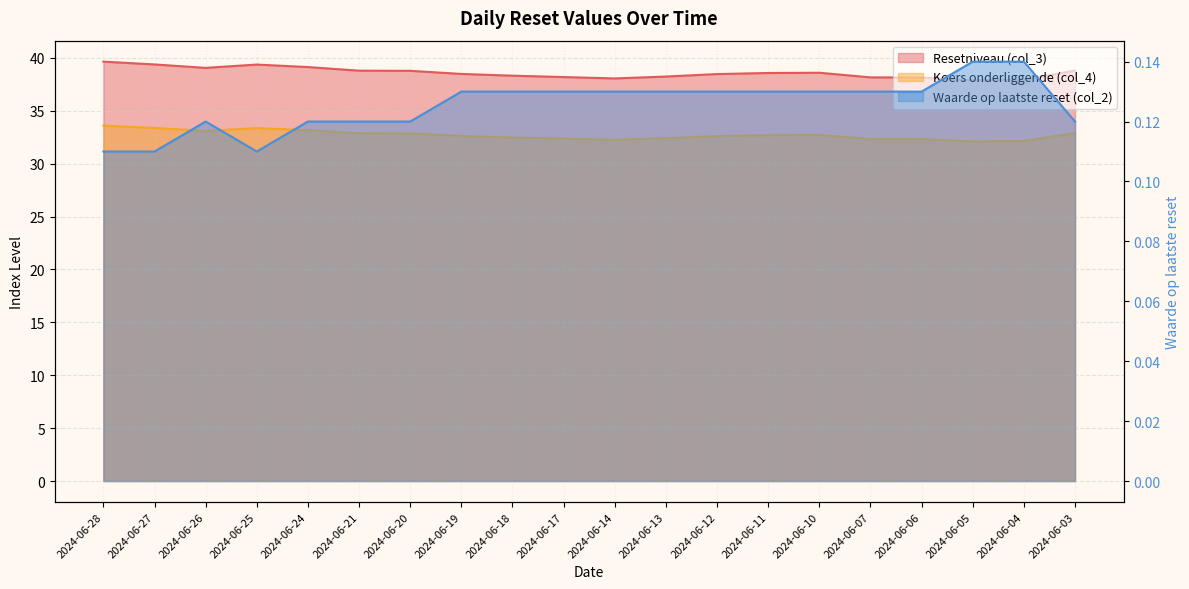

Is it true that Koers onderliggende (col_4) equals 50.0 at 2024-06-13?

False